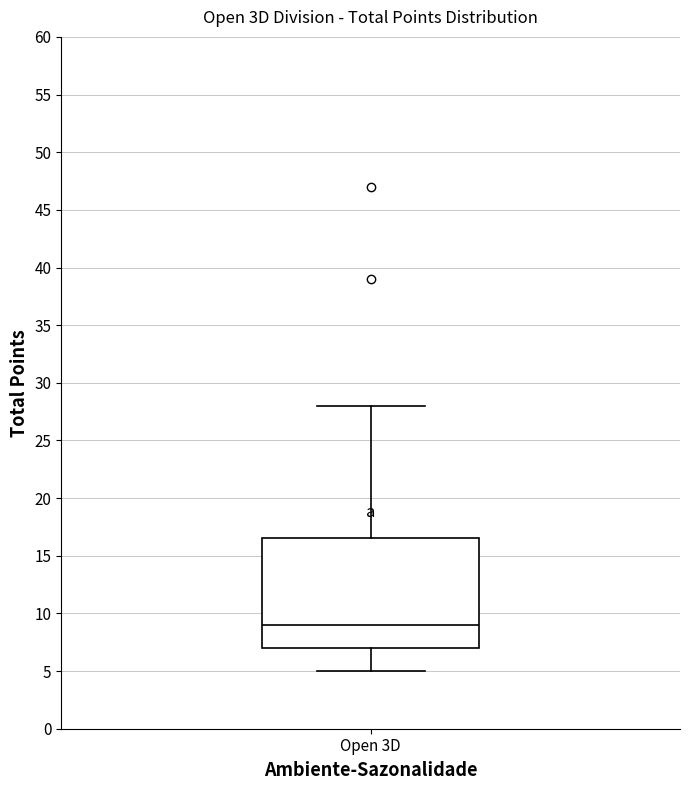

Transcribe this box plot: give where the median line is, the range the box spans, and where the two whiskers end, as read against the y-axis. The values are not printed on the chart, so give them approximately, as read against the axis.

median 9.0, box 7.0 to 16.5, whiskers 5.0 to 28.0